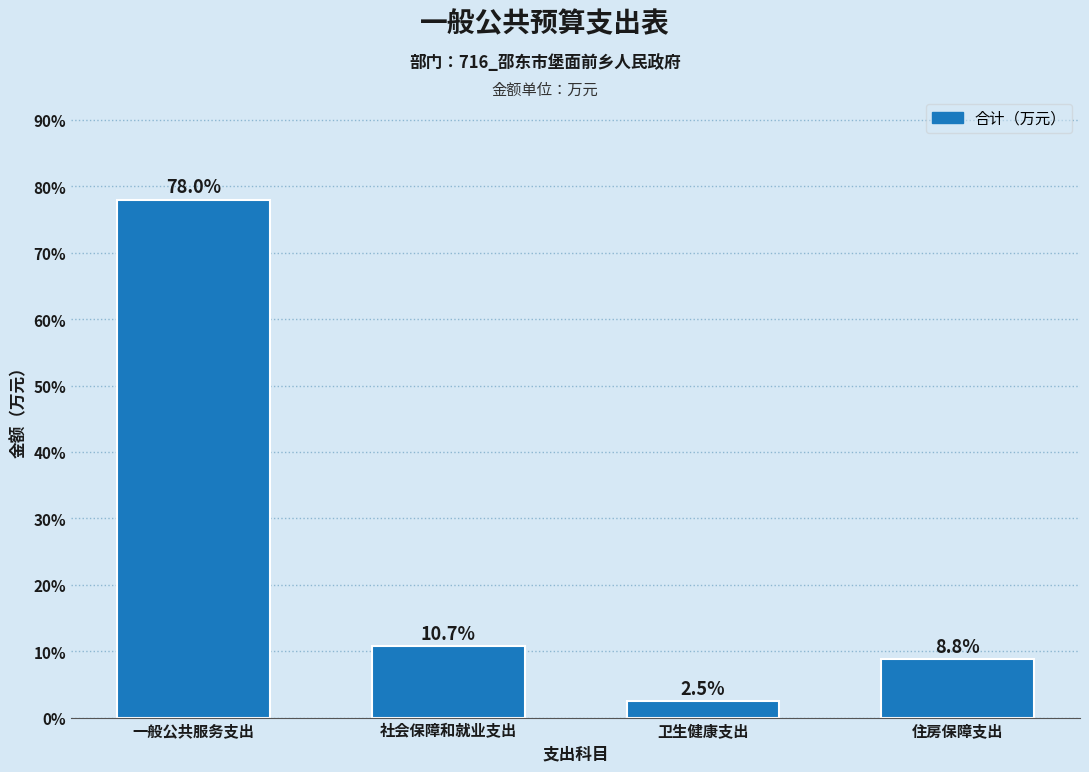

Reading right to left, what are all the values shown in this chart?

8.8	2.5	10.7	78.0